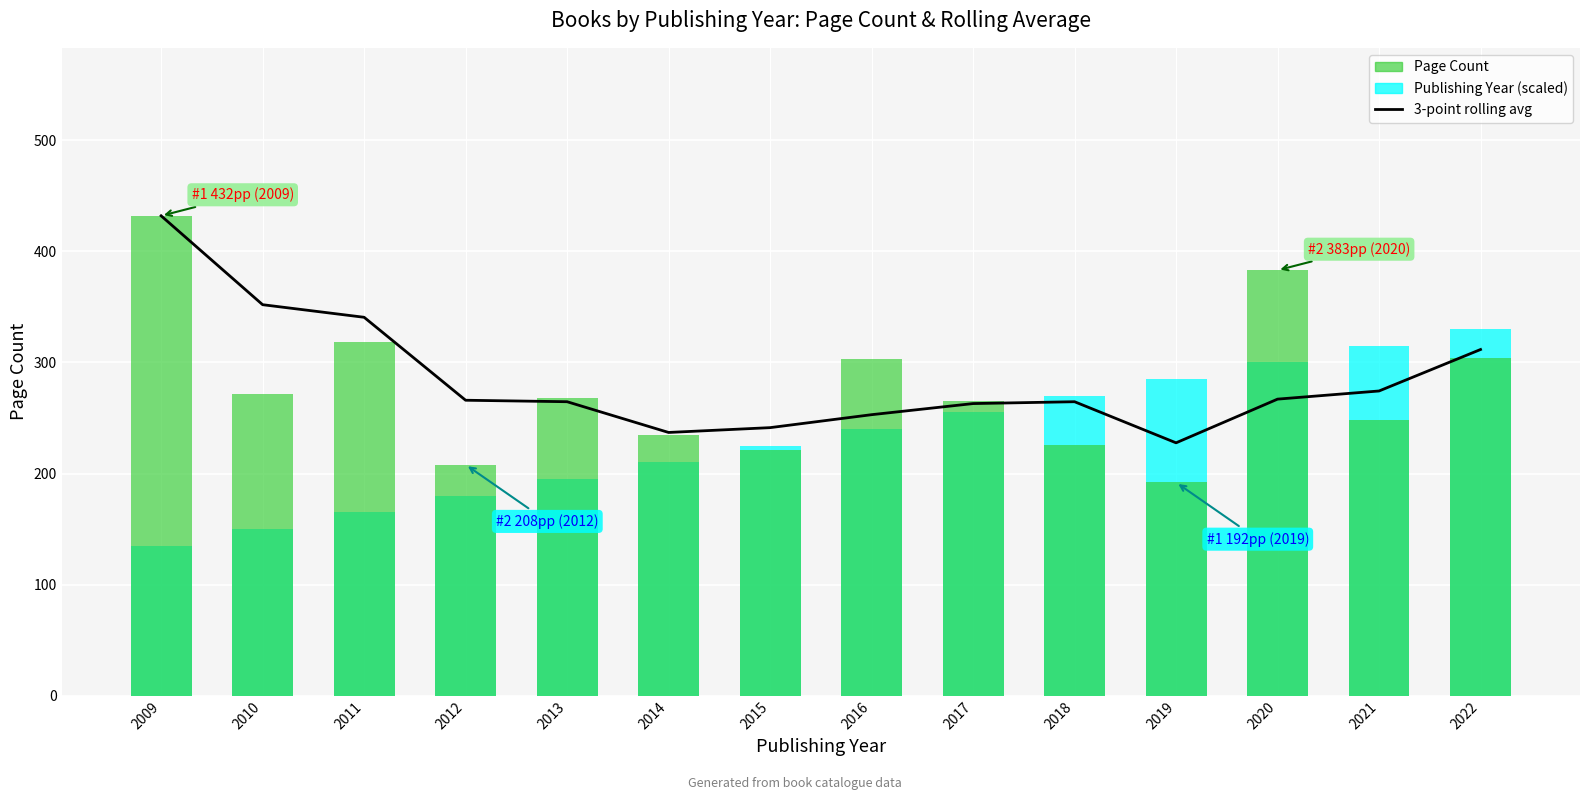

Is it true that Publishing Year (scaled) equals 300.0 at 2020?

True